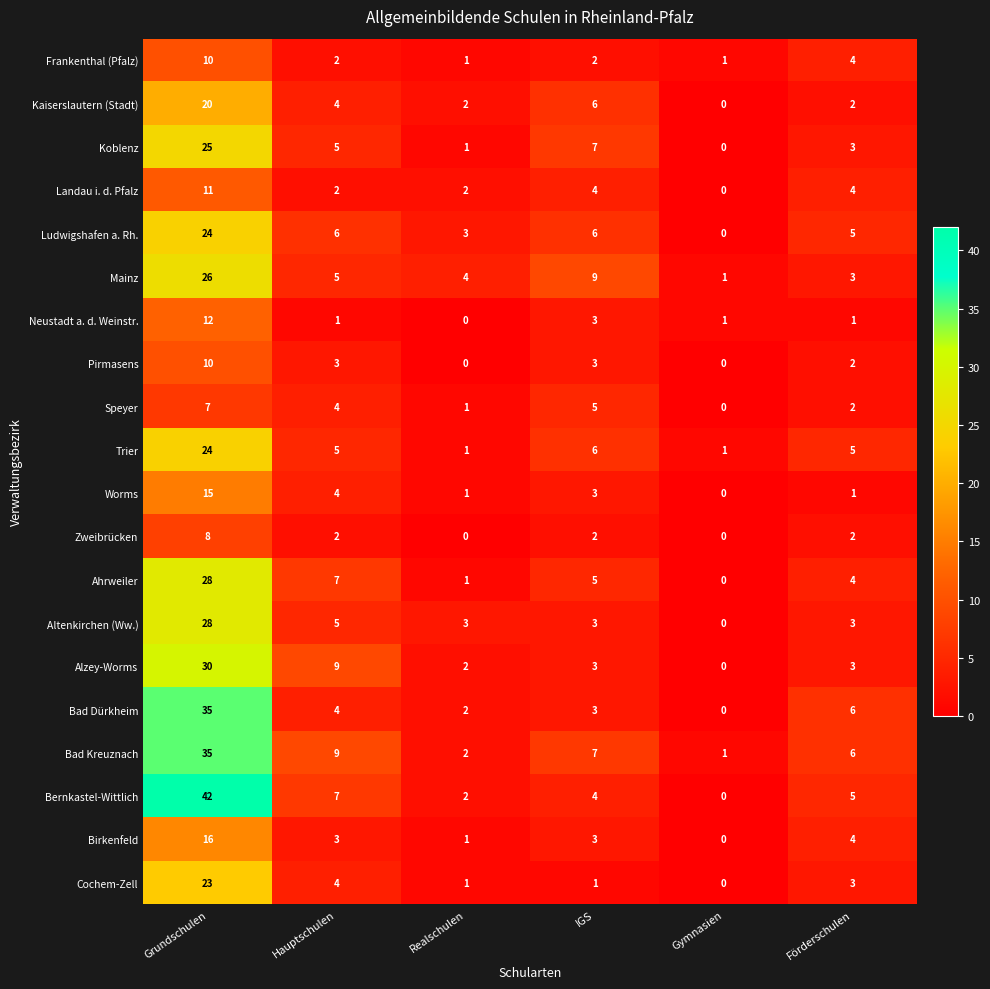

Which series changed the most between Grundschulen and Gymnasien?

Bernkastel-Wittlich